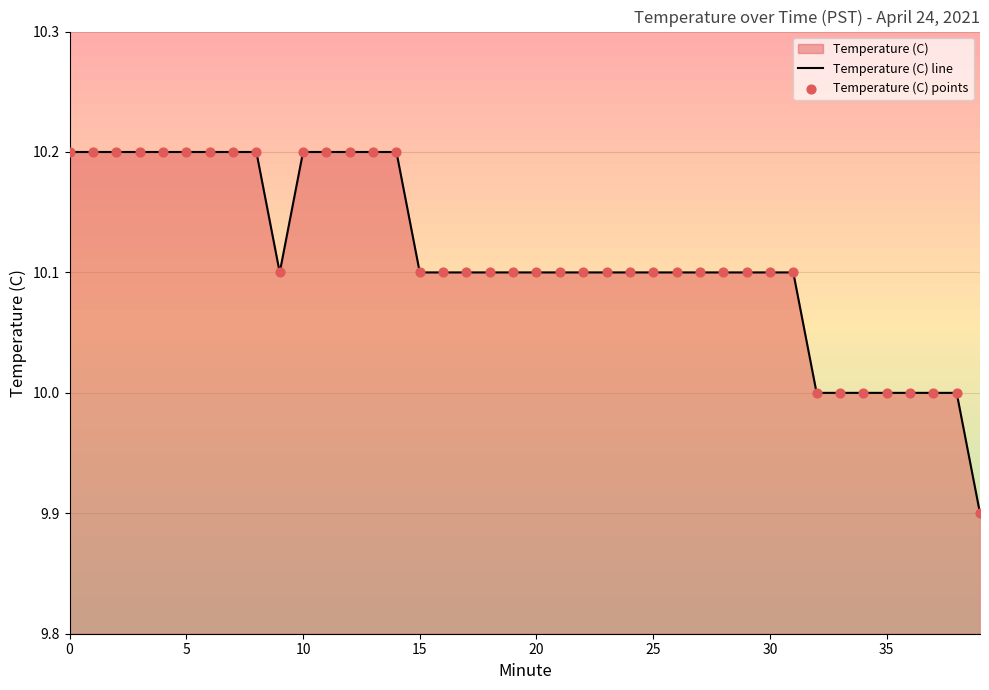

Which series has the largest total across all categories?

Temperature (C) line